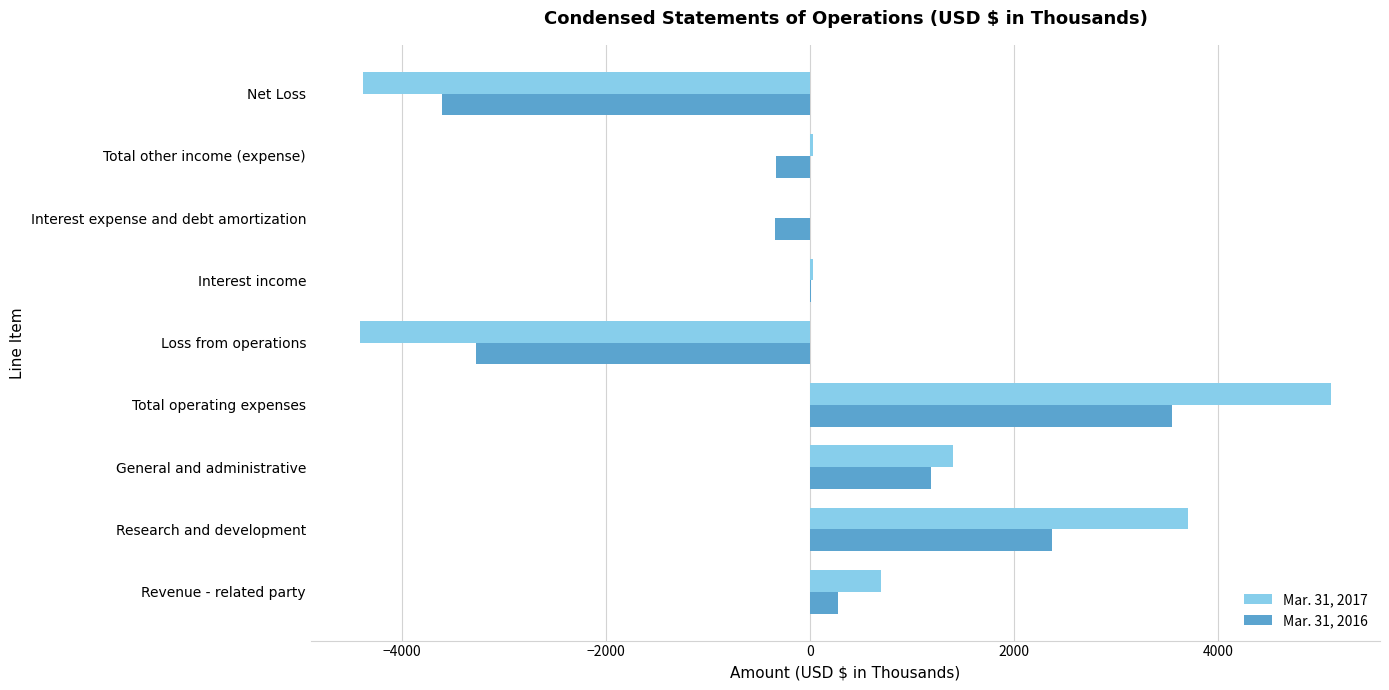

Which category has the highest value across all series?

Total operating expenses